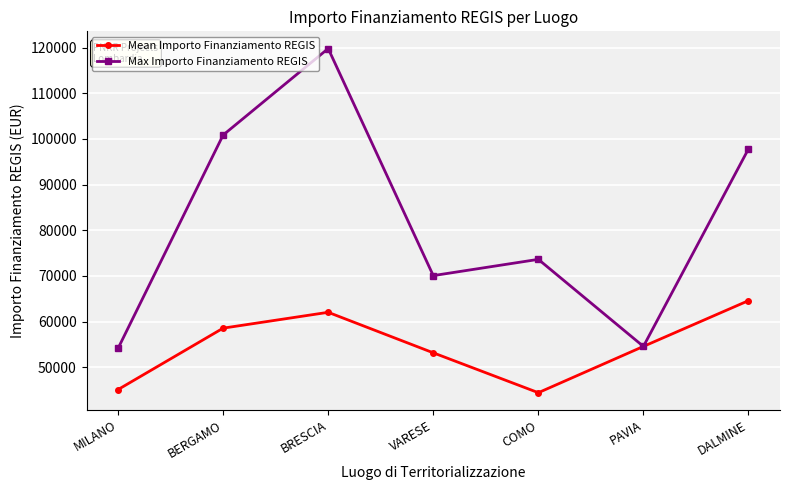

Is it true that Max Importo Finanziamento REGIS equals 73636.1 at COMO?

True